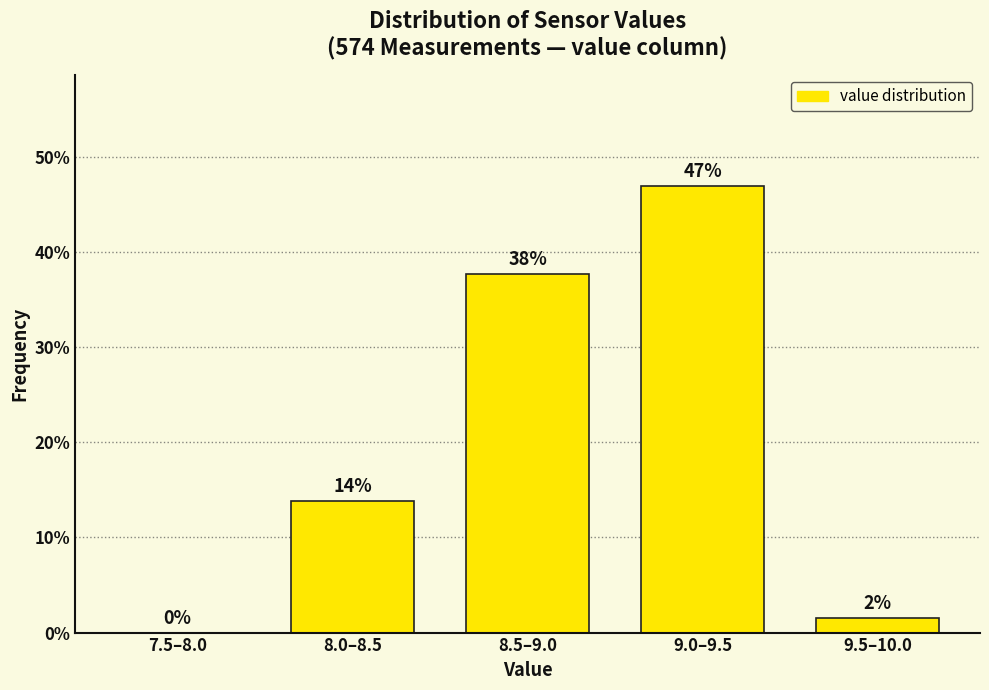

Are the bars horizontal?

No